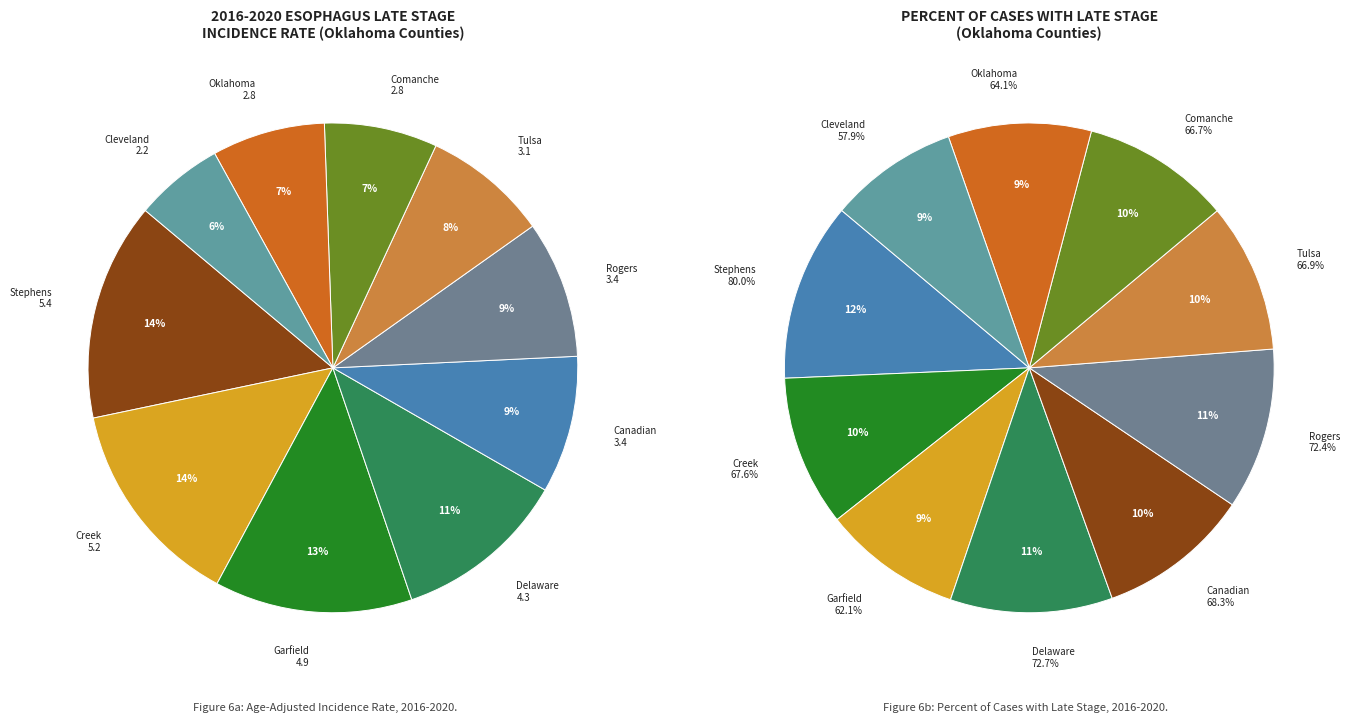

Which series has the widest spread of values?

values_late_stage